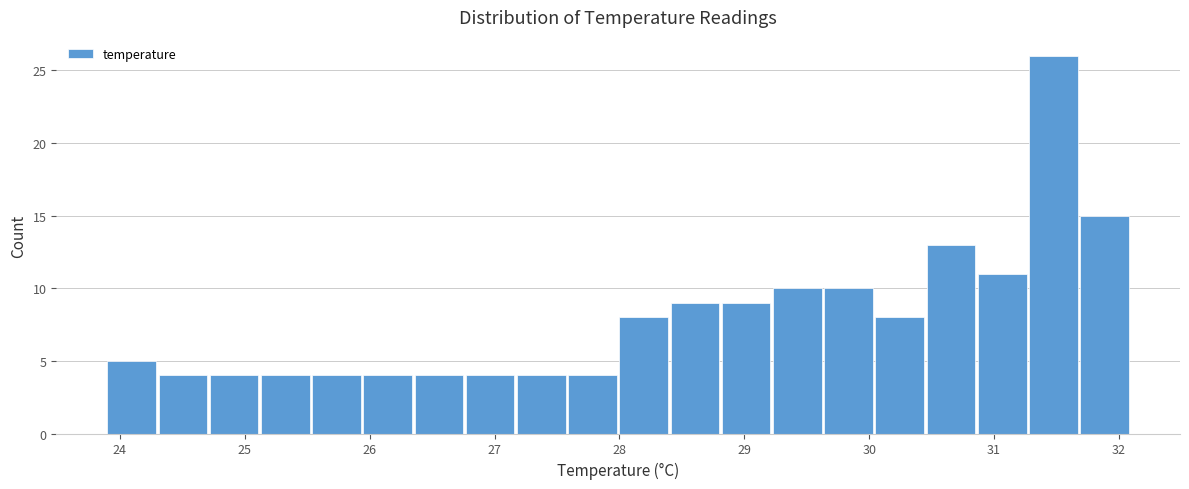

Reading left to right, transcribe this chart: for each bar, give the range it covers on the x-axis and its height. Neither the bar edges nor the heights are printed on the chart, so give them approximately, as read against the axes.

23.90 to 24.31: 5
24.31 to 24.72: 4
24.72 to 25.13: 4
25.13 to 25.54: 4
25.54 to 25.95: 4
25.95 to 26.36: 4
26.36 to 26.77: 4
26.77 to 27.18: 4
27.18 to 27.59: 4
27.59 to 28.00: 4
28.00 to 28.41: 8
28.41 to 28.82: 9
28.82 to 29.23: 9
29.23 to 29.64: 10
29.64 to 30.05: 10
30.05 to 30.46: 8
30.46 to 30.87: 13
30.87 to 31.28: 11
31.28 to 31.69: 26
31.69 to 32.10: 15